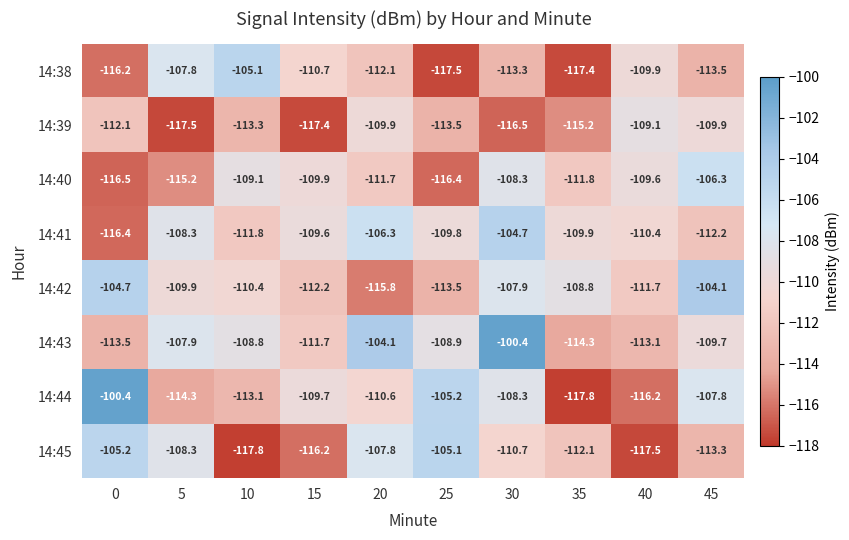

How many distinct data groups are displayed?

8